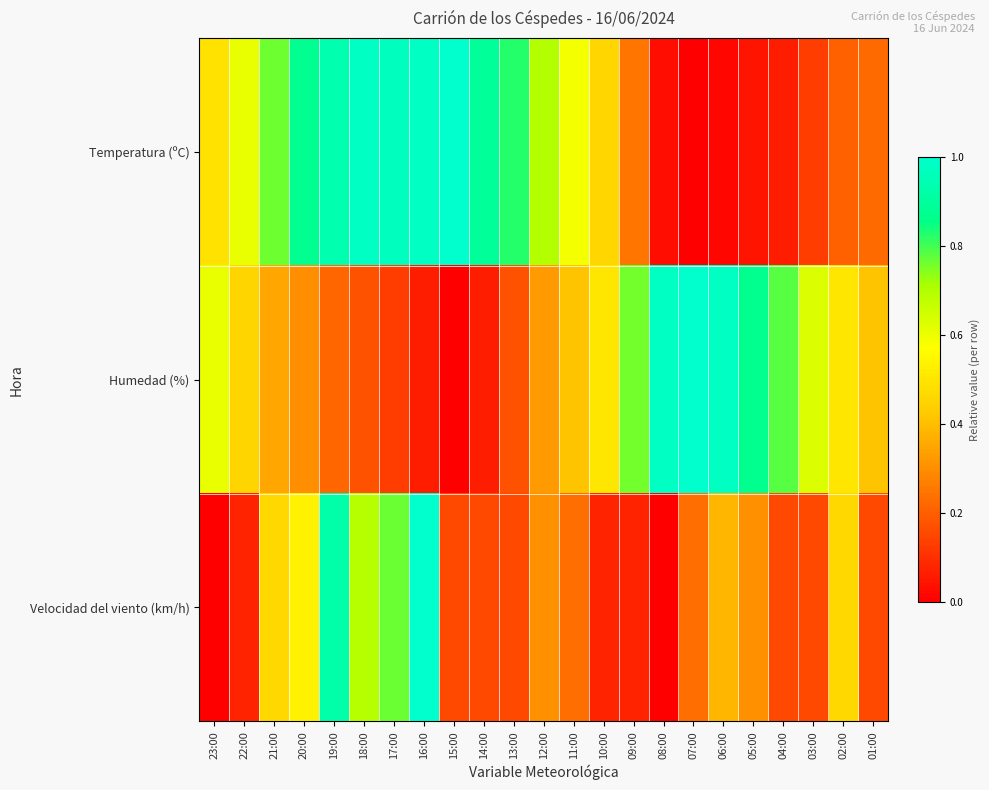

Reading left to right, transcribe all the data shown in this chart.

Temperatura (ºC): 23:00=0.5	22:00=0.6	21:00=0.8	20:00=0.9	19:00=0.9	18:00=1.0	17:00=1.0	16:00=1.0	15:00=1.0	14:00=0.9	13:00=0.8	12:00=0.7	11:00=0.6	10:00=0.5	09:00=0.2	08:00=0.0	07:00=0.0	06:00=0.0	05:00=0.0	04:00=0.1	03:00=0.1	02:00=0.2	01:00=0.2
Humedad (%): 23:00=0.6	22:00=0.5	21:00=0.3	20:00=0.3	19:00=0.2	18:00=0.2	17:00=0.1	16:00=0.1	15:00=0.0	14:00=0.1	13:00=0.2	12:00=0.3	11:00=0.4	10:00=0.5	09:00=0.8	08:00=1.0	07:00=1.0	06:00=1.0	05:00=0.9	04:00=0.8	03:00=0.6	02:00=0.5	01:00=0.4
Velocidad del viento (km/h): 23:00=0.0	22:00=0.1	21:00=0.5	20:00=0.5	19:00=0.9	18:00=0.7	17:00=0.8	16:00=1.0	15:00=0.2	14:00=0.2	13:00=0.2	12:00=0.3	11:00=0.2	10:00=0.1	09:00=0.1	08:00=0.0	07:00=0.2	06:00=0.4	05:00=0.3	04:00=0.2	03:00=0.2	02:00=0.5	01:00=0.2